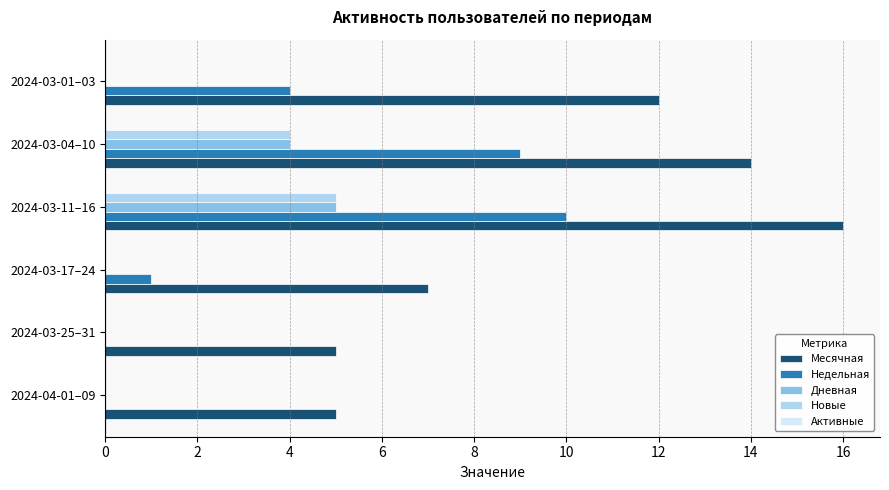

Between 2024-03-25–31 and 2024-03-11–16, which series saw the biggest shift?

Месячная